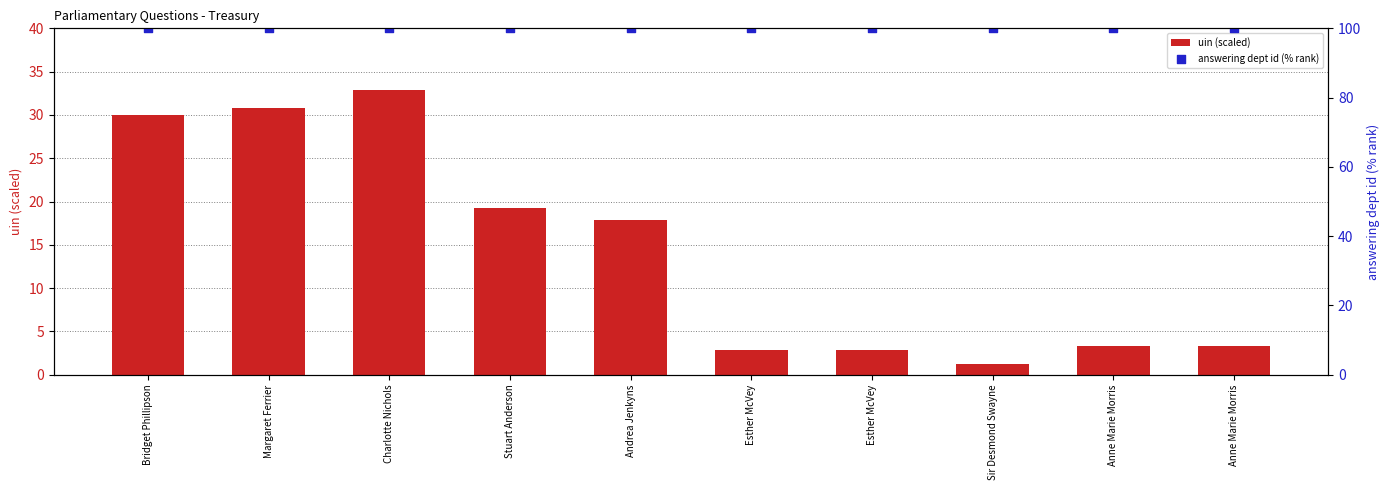

Which series contains the highest Y value?

answering dept id (% rank)